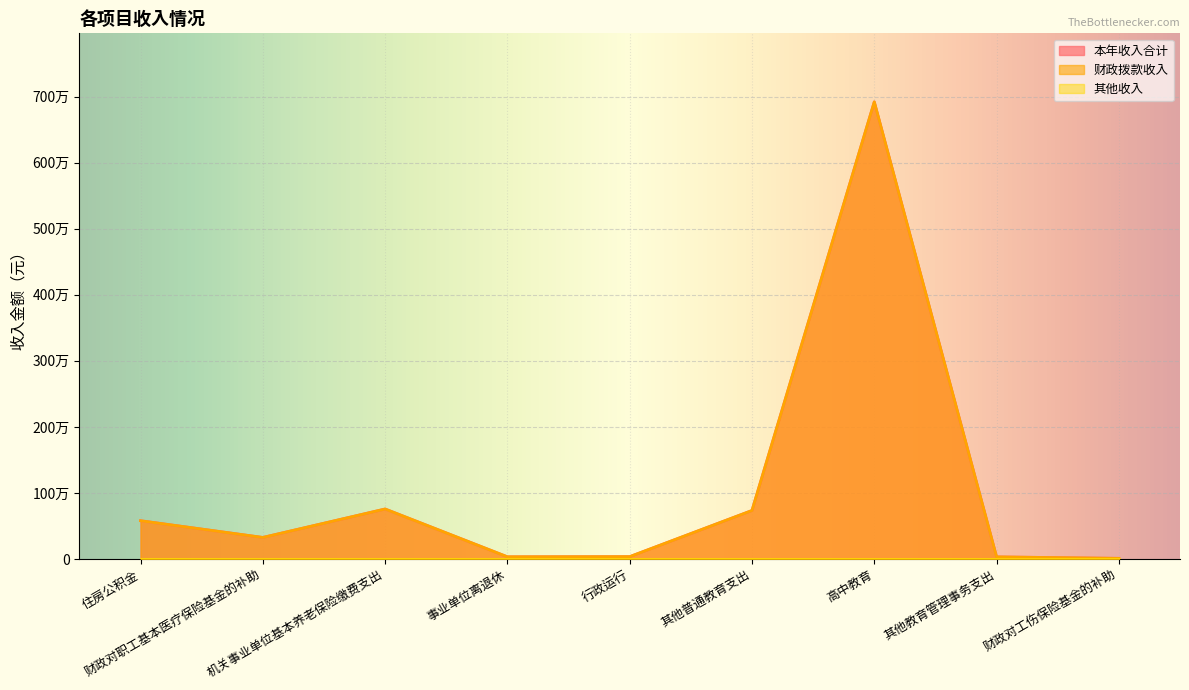

True or false: 本年收入合计 and 财政拨款收入 cross at least once.

False